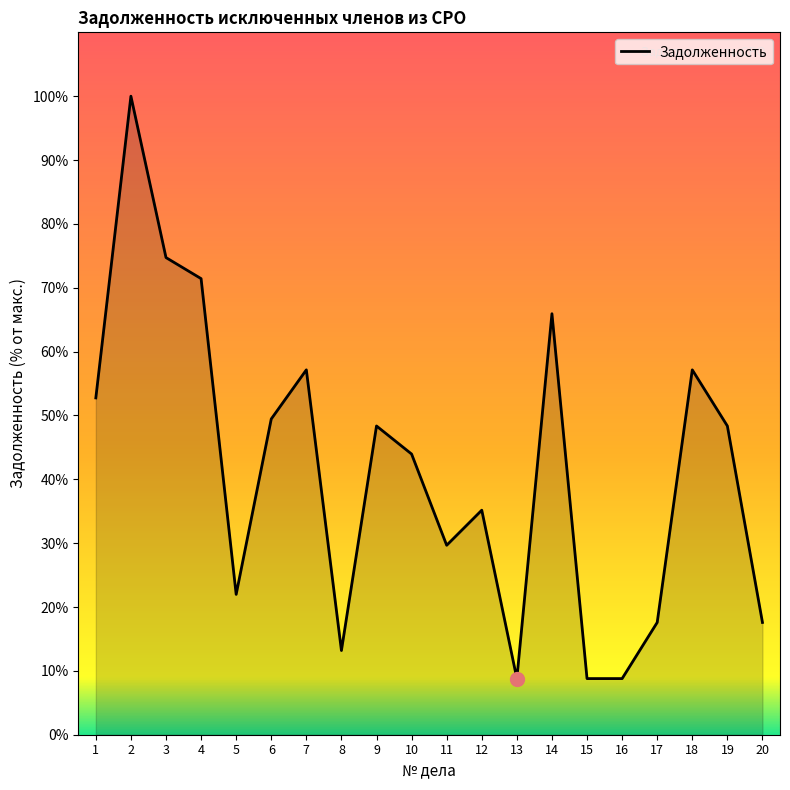

The value at 5 is 12.1. True or false?

False